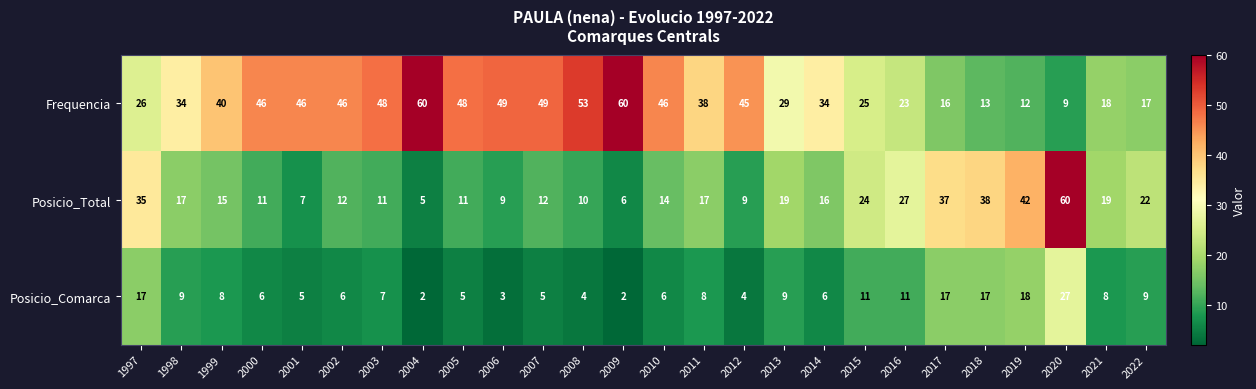

At which label does Posicio_Total first exceed 16?

1997